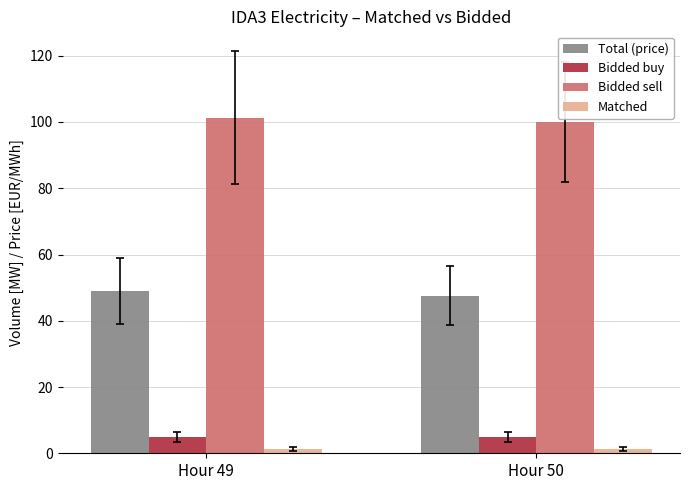

What is the value of the Bidded buy bar at the 1st from the left?

5.0